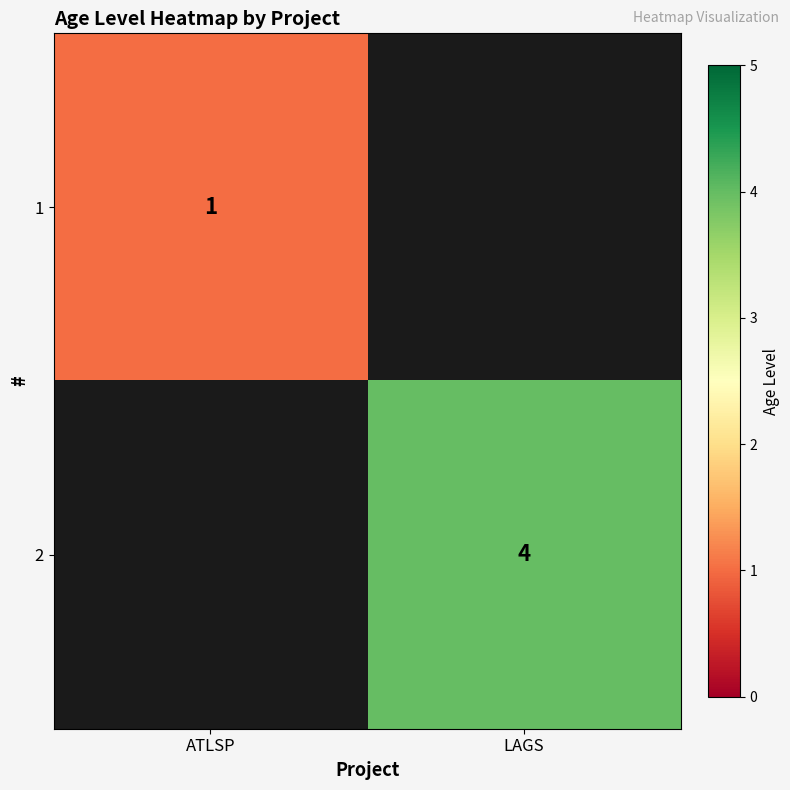

The 1 series shows 1 at ATLSP. True or false?

True